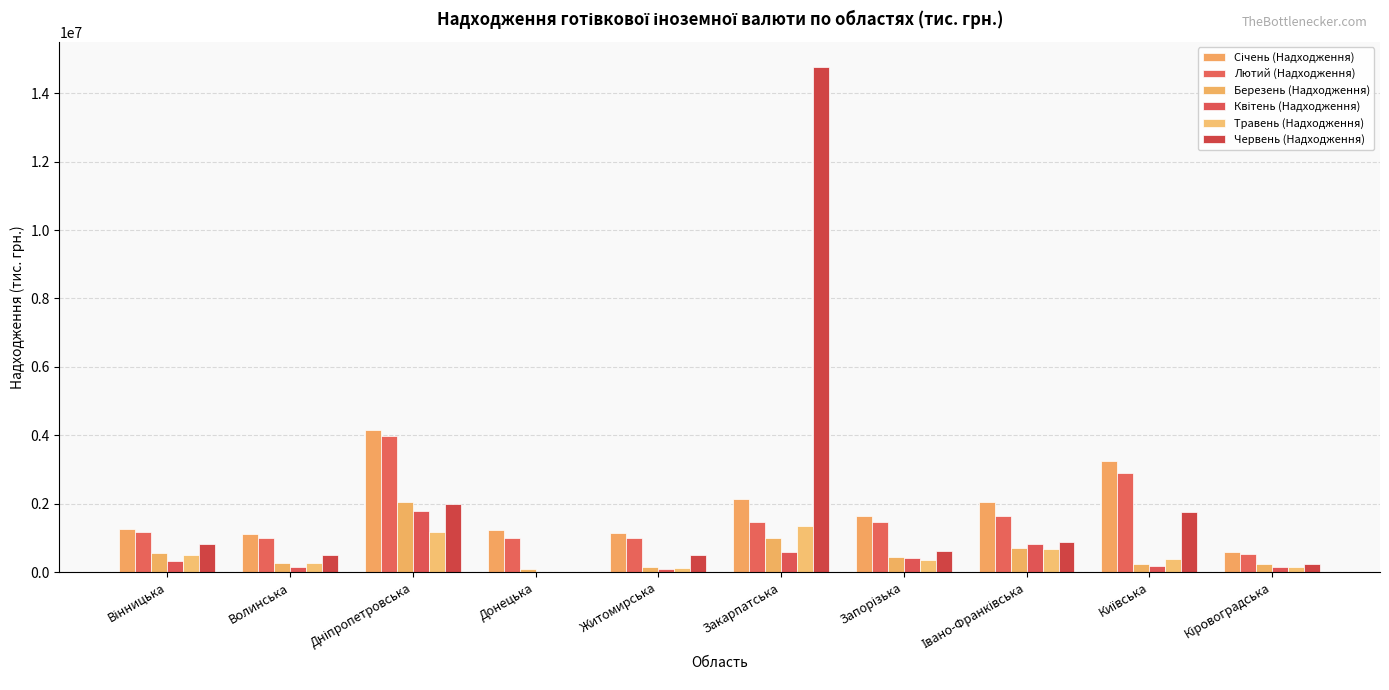

How many categories are shown in the chart?

10